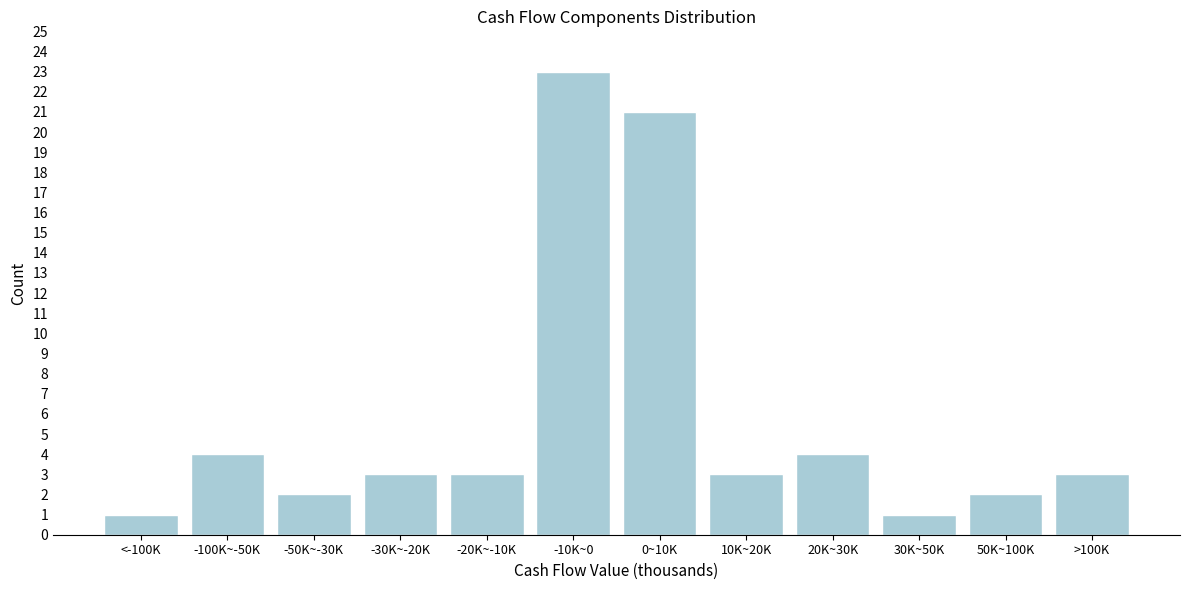

Reading right to left, extract all data points from this chart.

>100K=3	50K~100K=2	30K~50K=1	20K~30K=4	10K~20K=3	0~10K=21	-10K~0=23	-20K~-10K=3	-30K~-20K=3	-50K~-30K=2	-100K~-50K=4	<-100K=1